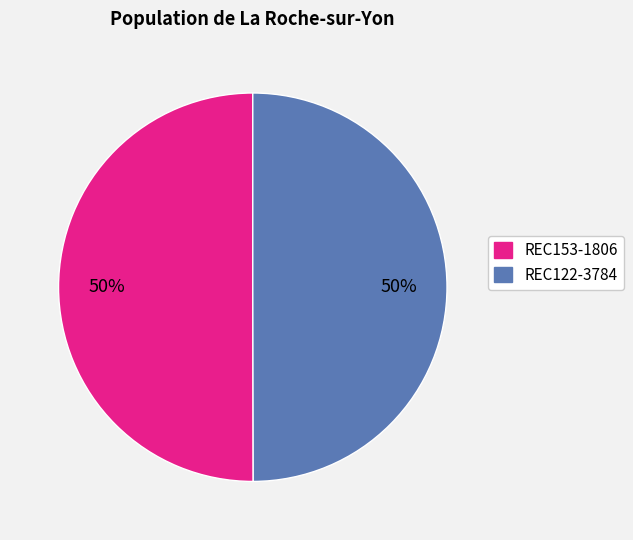

Is the sum of REC153-1806 and REC122-3784 greater than half?

Yes